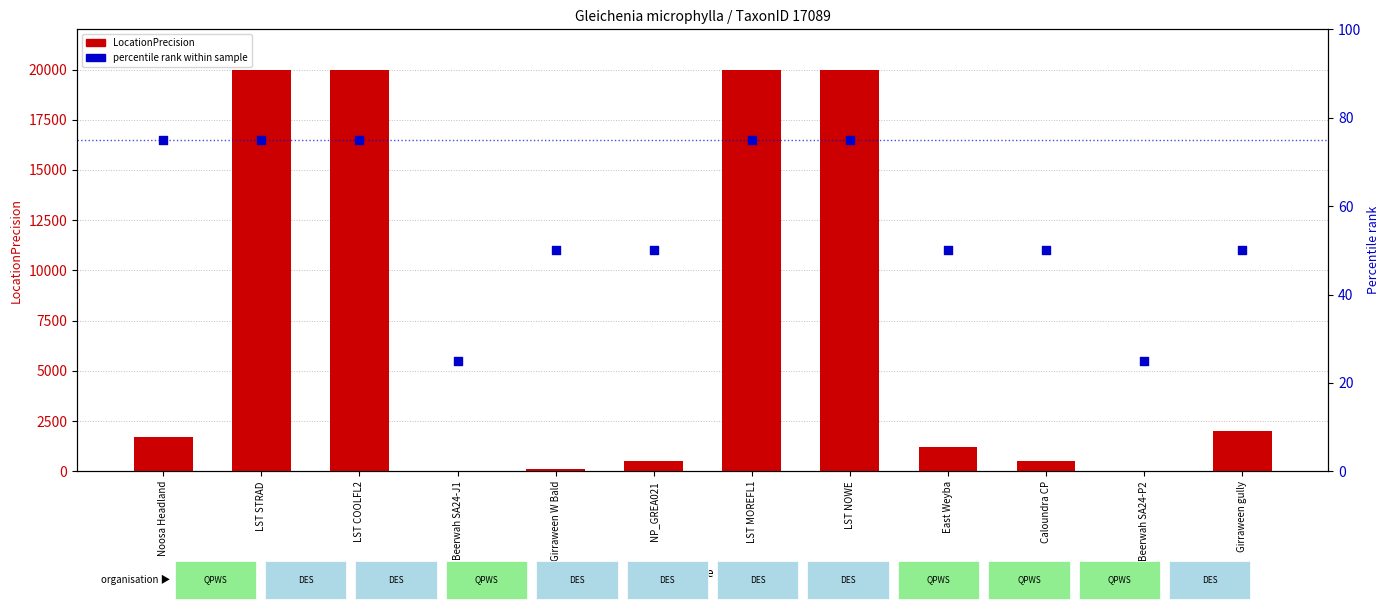

Which series reaches the maximum Y coordinate?

LocationPrecision